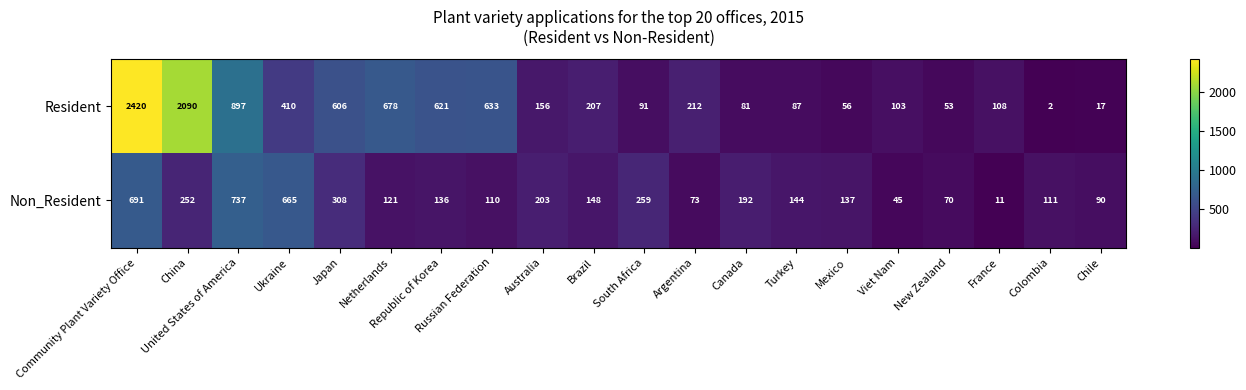

Between South Africa and Turkey, which series saw the biggest shift?

Non_Resident